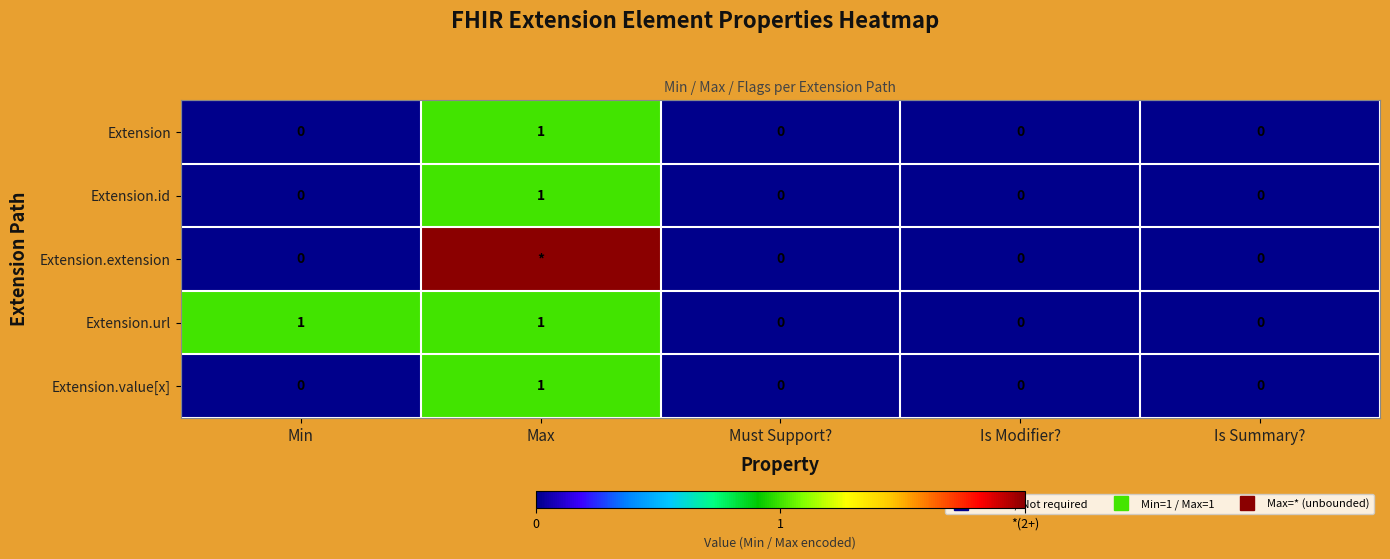

At Is Modifier?, list the series in order from smallest to largest.

Extension, Extension.id, Extension.extension, Extension.url, Extension.value[x]